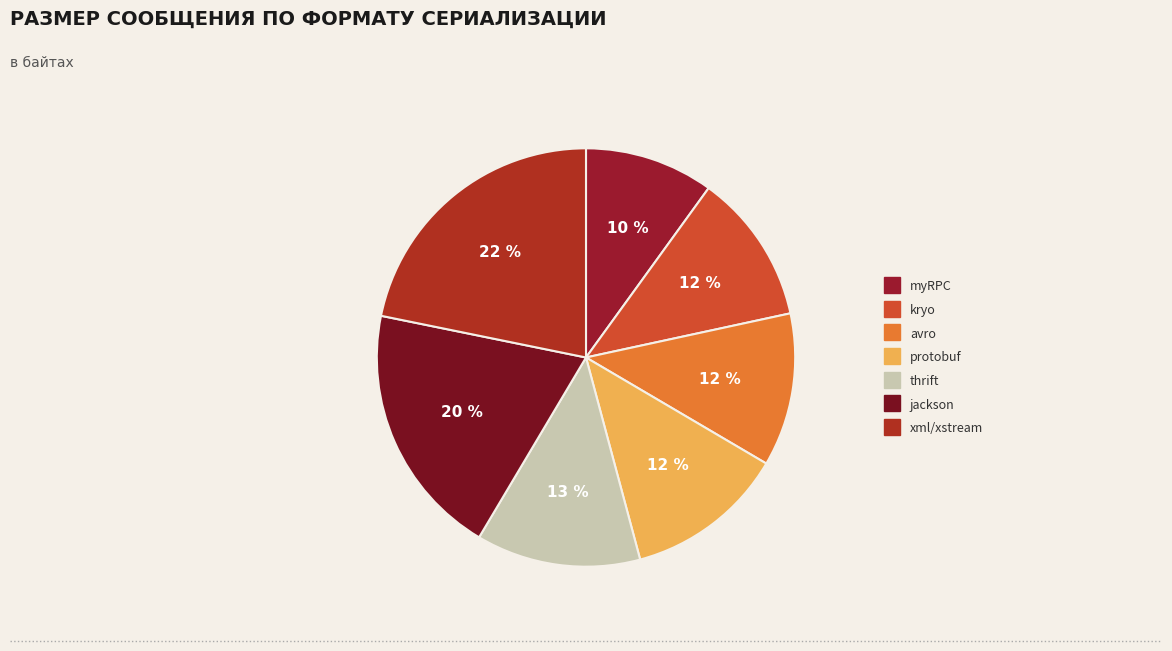

What percentage is the myRPC slice, to the nearest percent?

10%